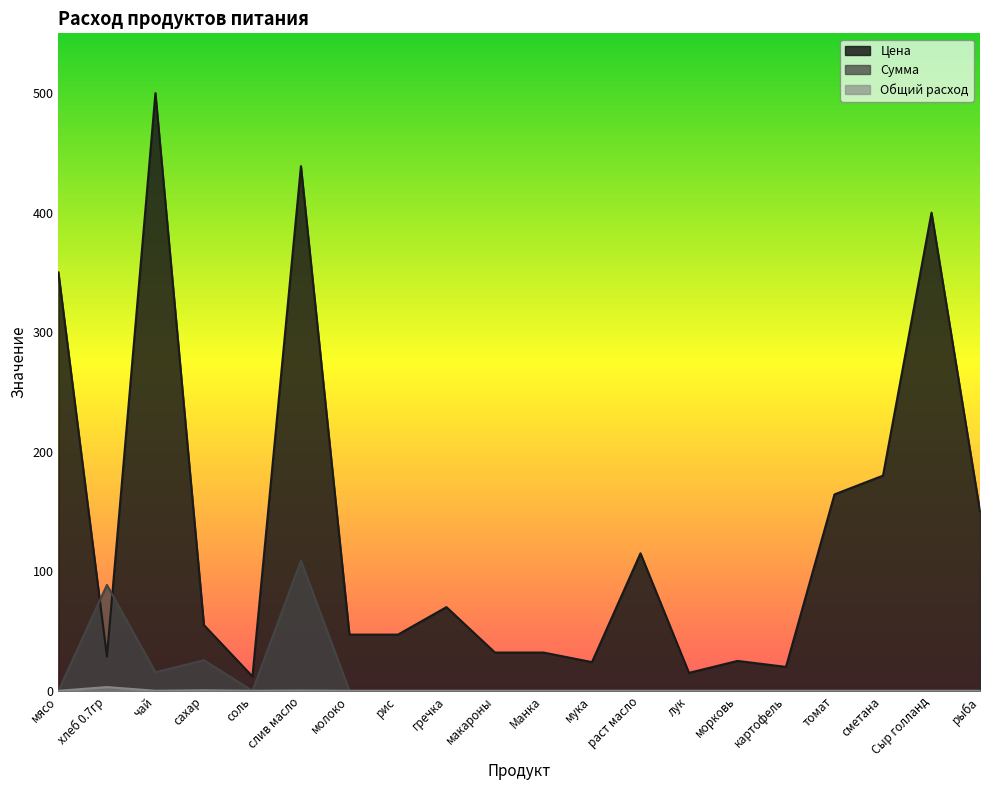

True or false: Цена has a value of 21.5 at рис.

False